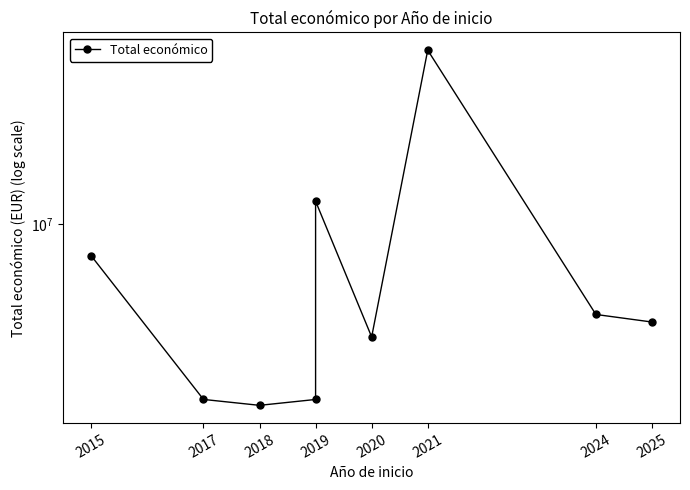

The chart shows a value of 10582439 at 2020. True or false?

False